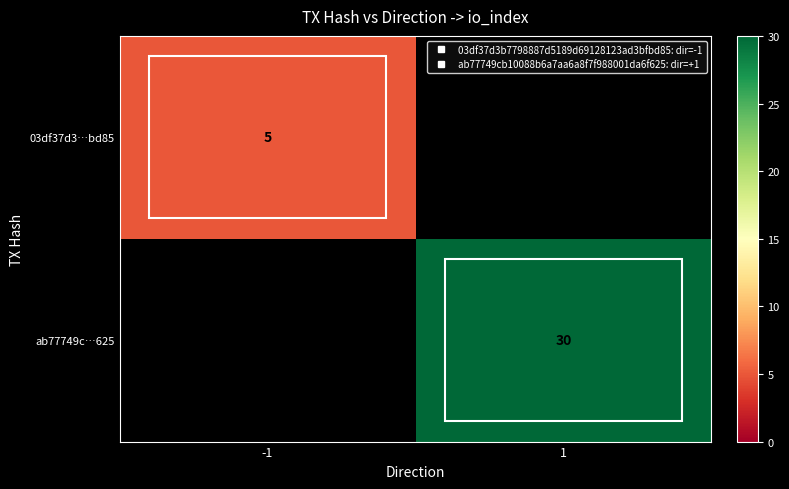

What is the sum of all 03df37d3…bd85 values?

5